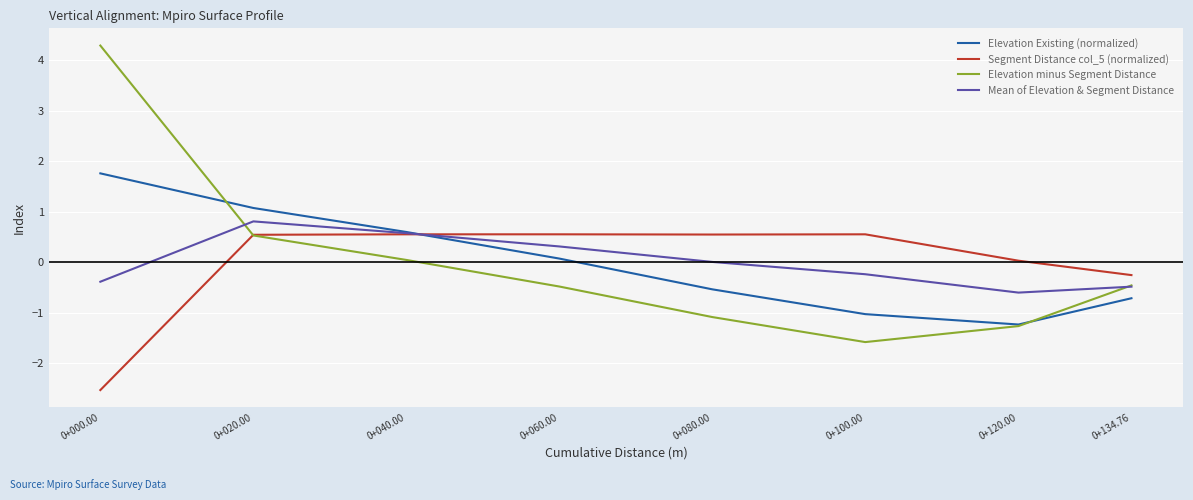

What is the highest value of the Mean of Elevation & Segment Distance series?

0.8